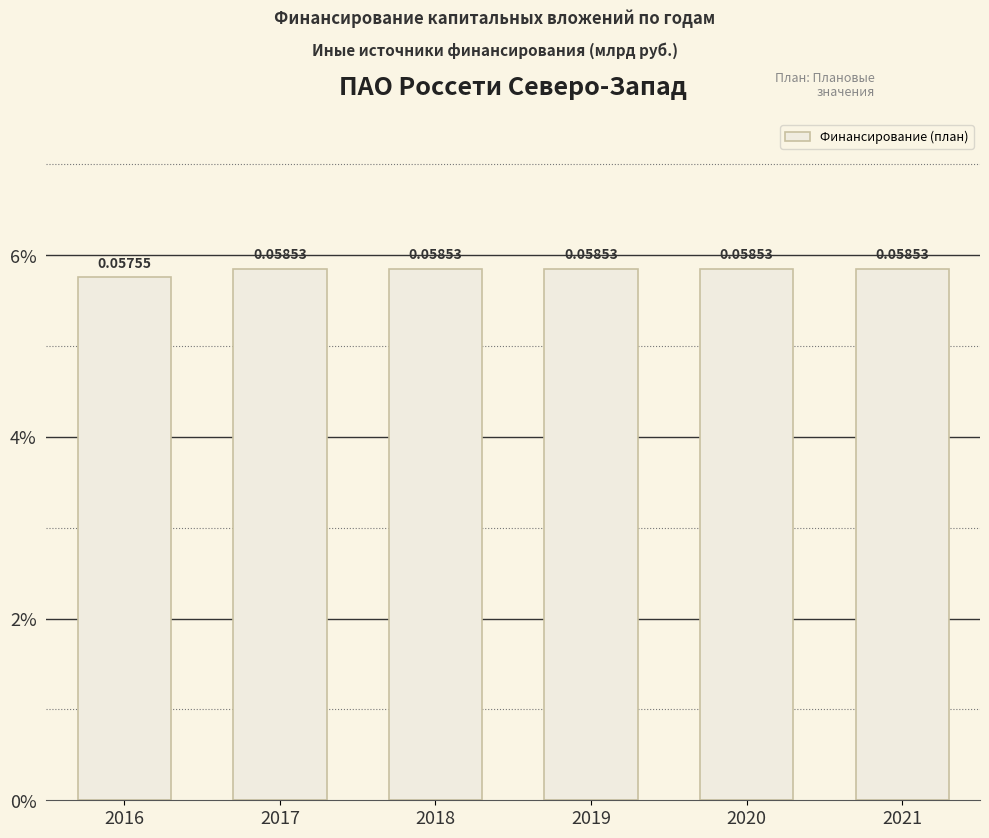

Reading right to left, transcribe all the data shown in this chart.

0.1	0.1	0.1	0.1	0.1	0.1